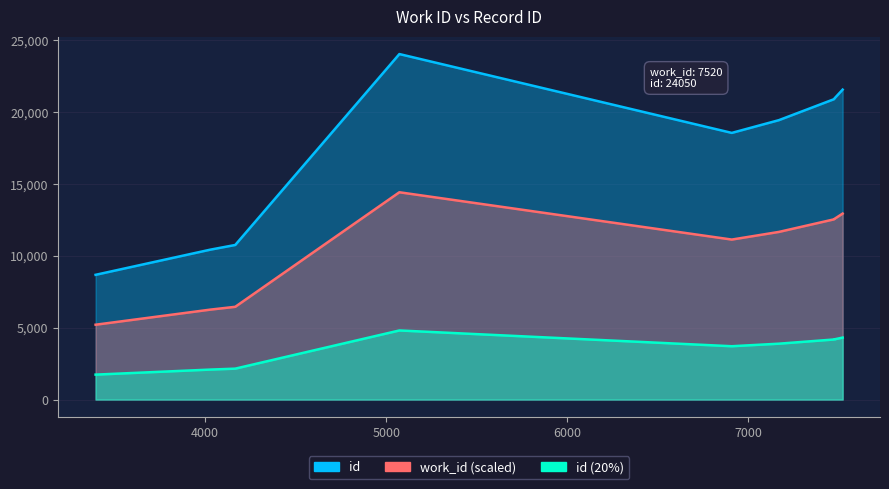

Between 3396 and 6908, which series saw the biggest shift?

id